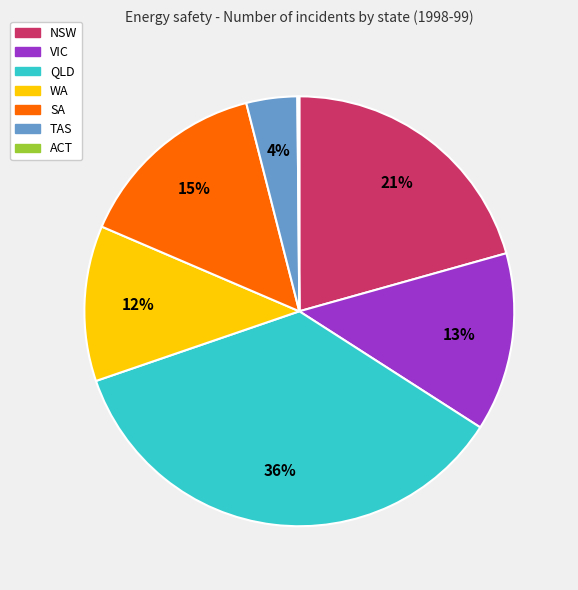

To the nearest percent, what is the average slice percentage?

14%